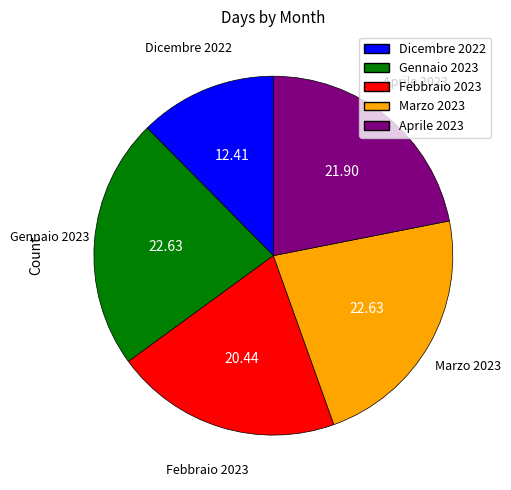

What is the ratio of the value at Aprile 2023 to the value at Marzo 2023?

1.0